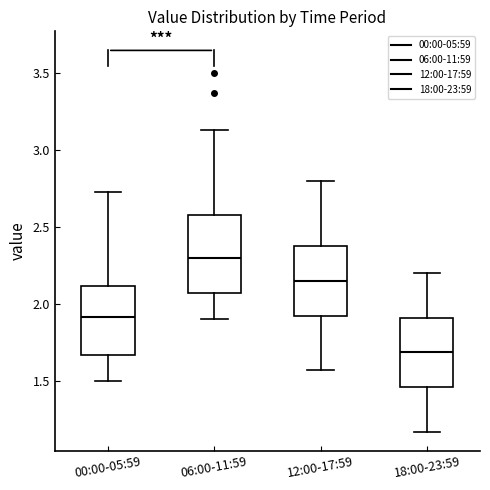

Reading left to right, read every box against the y-axis: the position of its median line, the range the box covers, and the ends of its whiskers. The values are not printed on the chart, so give them approximately, as read against the axis.

00:00-05:59: median 1.90, box 1.65 to 2.10, whiskers 1.50 to 2.75
06:00-11:59: median 2.30, box 2.05 to 2.60, whiskers 1.90 to 3.15
12:00-17:59: median 2.15, box 1.90 to 2.40, whiskers 1.55 to 2.80
18:00-23:59: median 1.70, box 1.45 to 1.90, whiskers 1.15 to 2.20